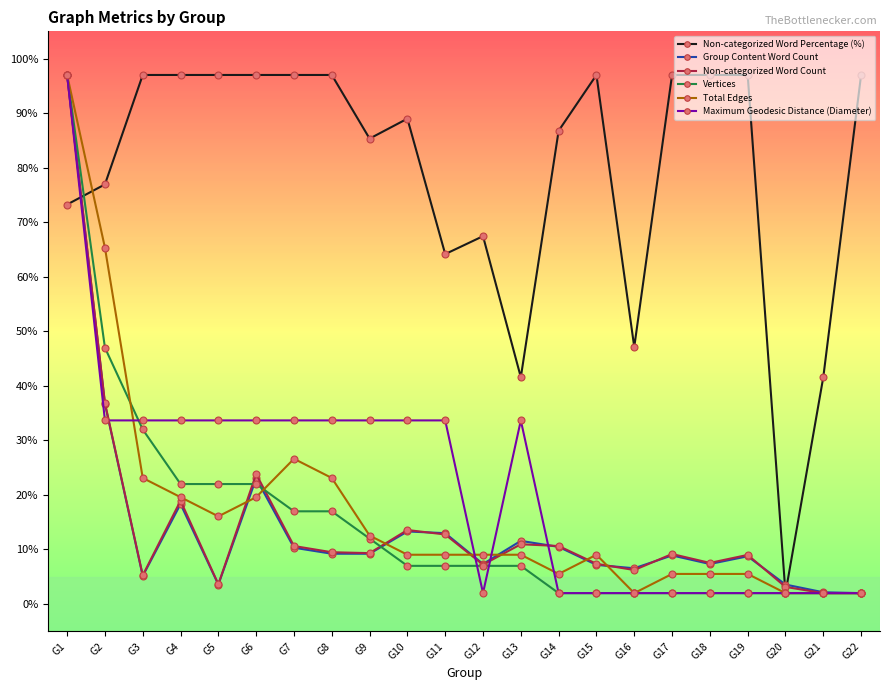

What is the difference between the maximum and minimum values in the Non-categorized Word Count series?

95.0